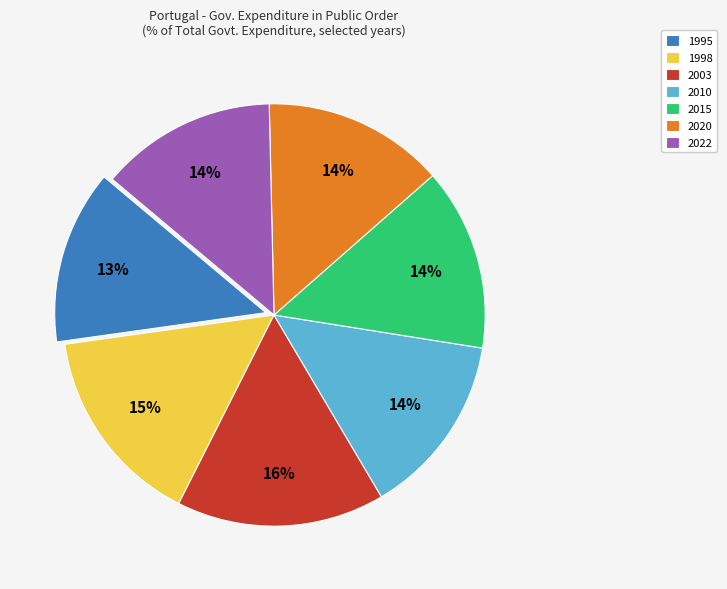

Does 2003 represent more than half of the total?

No